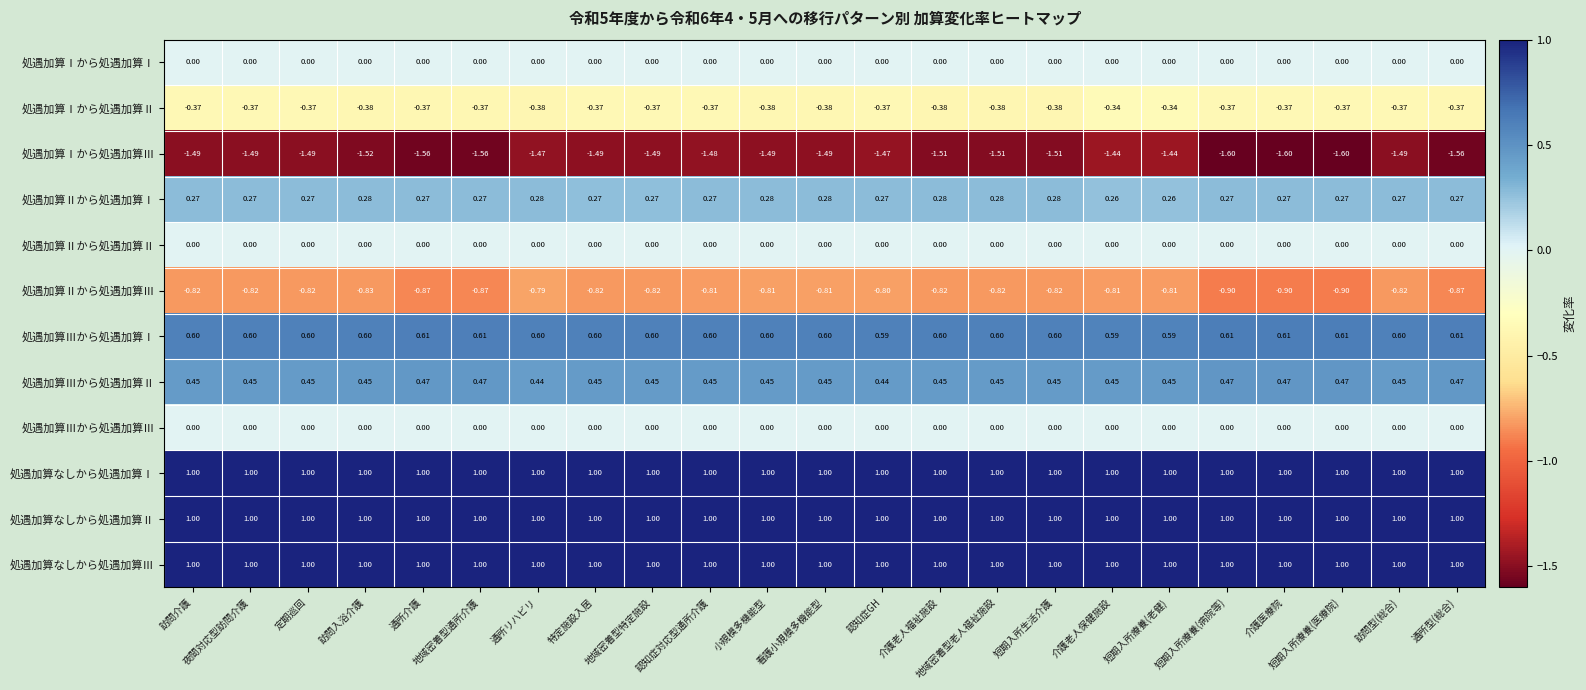

Is the value of 処遇加算Ⅰから処遇加算Ⅱ at 訪問介護 greater than the value of 処遇加算Ⅱから処遇加算Ⅱ at 地域密着型老人福祉施設?

No